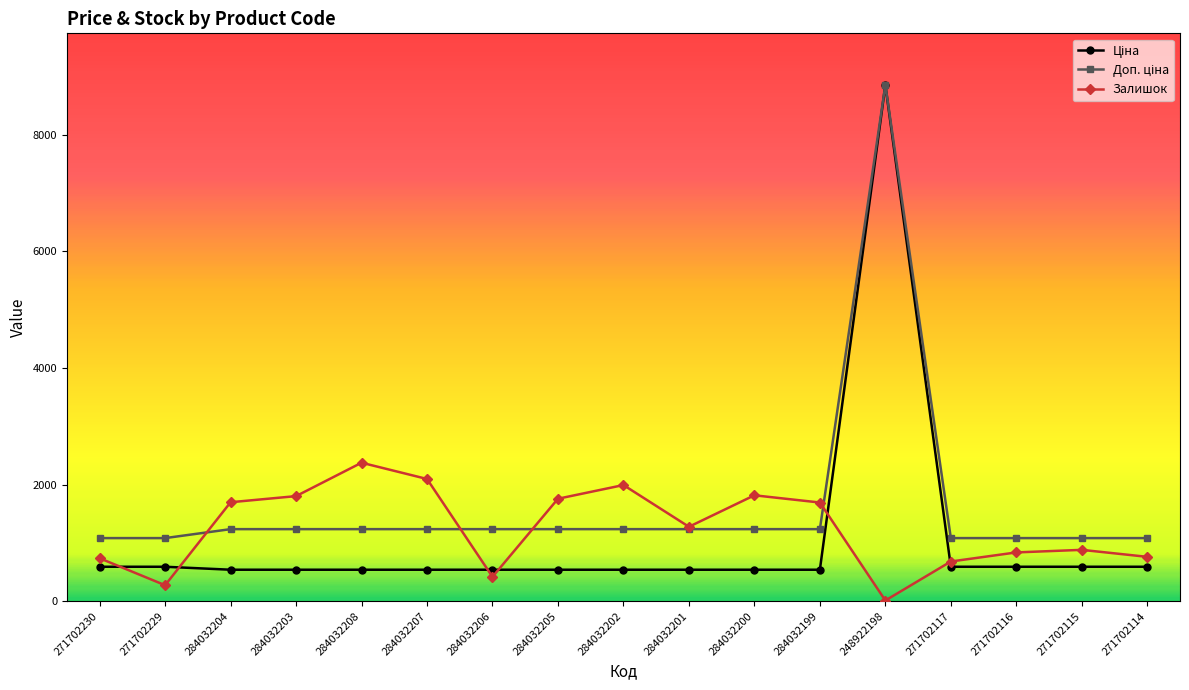

What is the sum of the Залишок values at 284032208 and 284032203?

4177.0